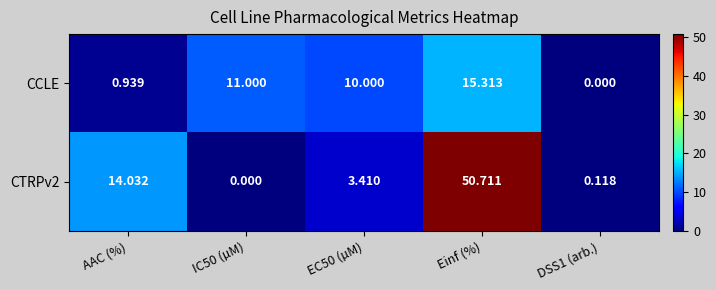

What is the total value across all series at IC50 (µM)?

11.0